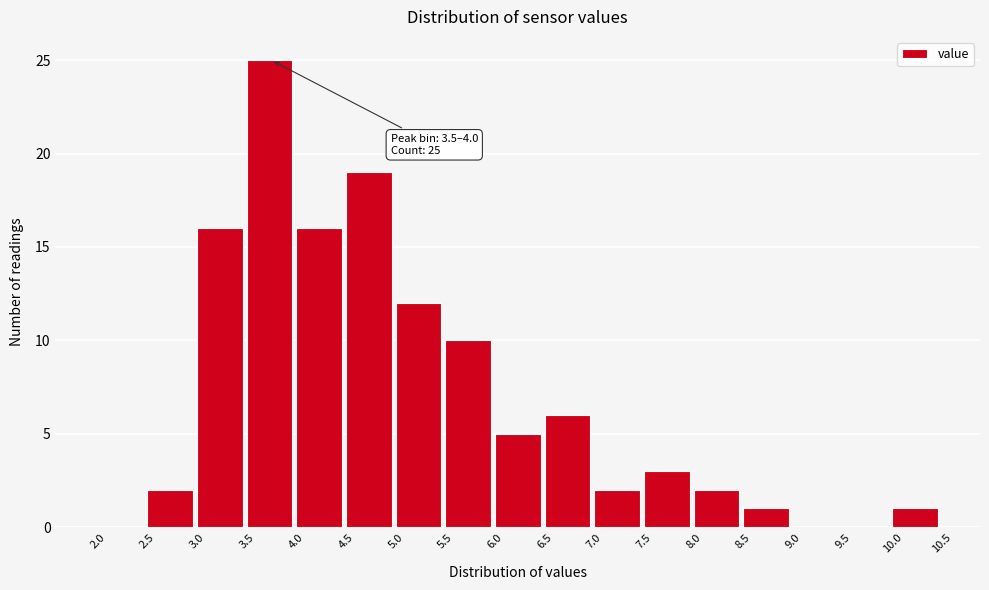

Which range on the x-axis has the tallest bar?

3.5 to 4.0